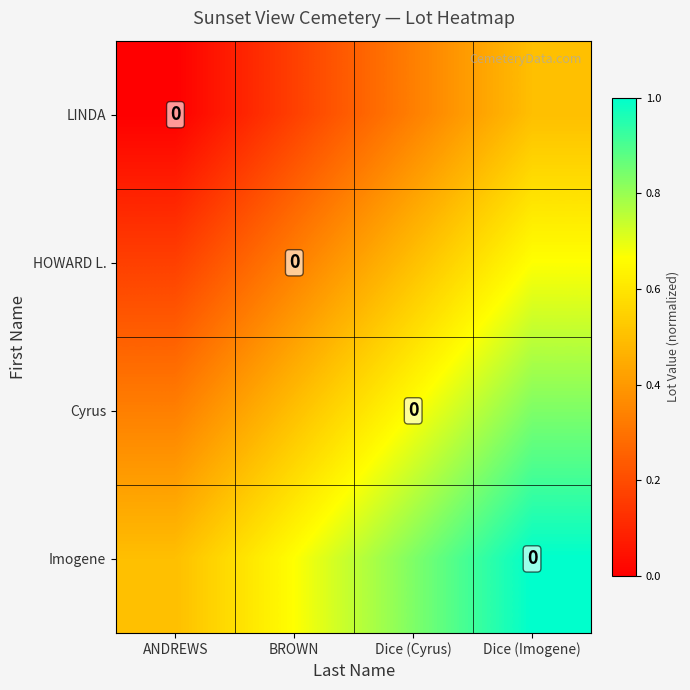

What is the maximum value shown in the chart?

1.0